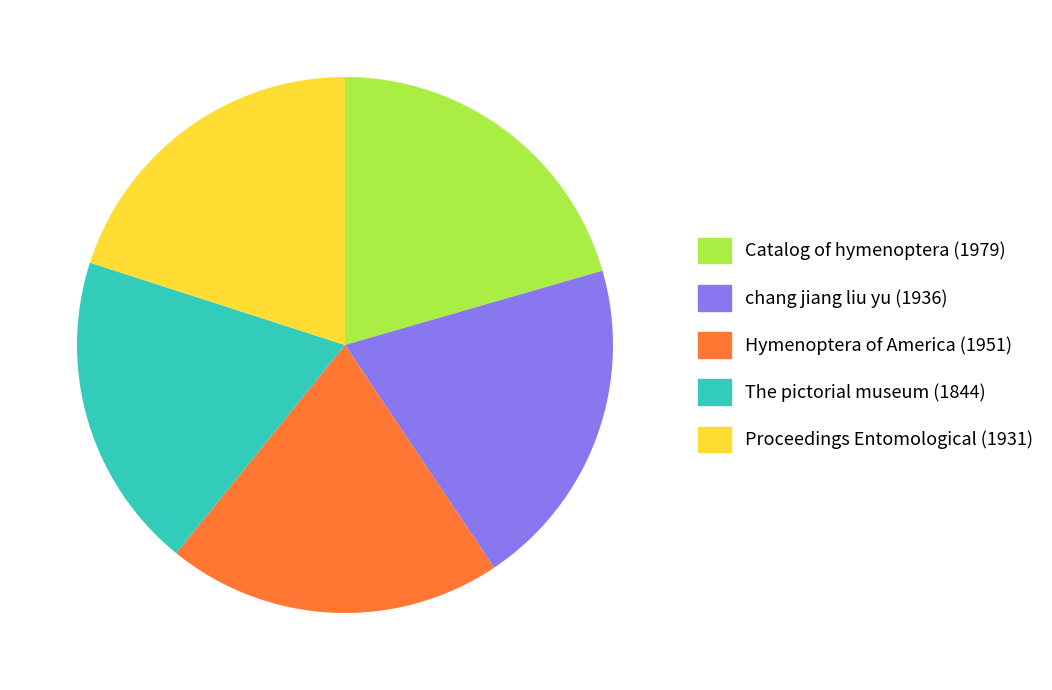

What is the ratio of the value at Catalog of hymenoptera (1979) to the value at chang jiang liu yu (1936)?

1.0